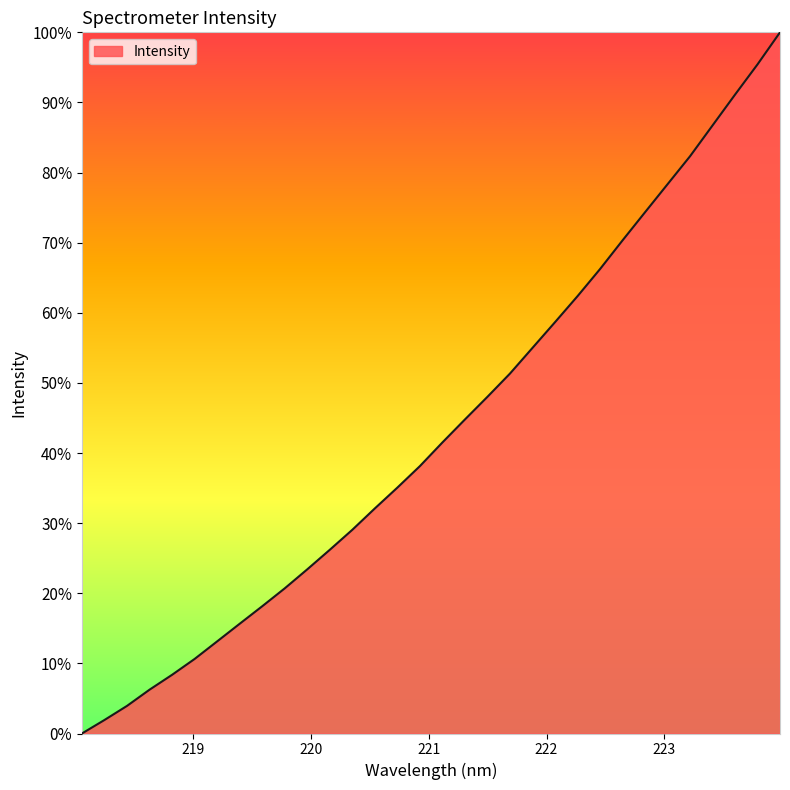

What is the difference between the maximum and minimum values?

100.0